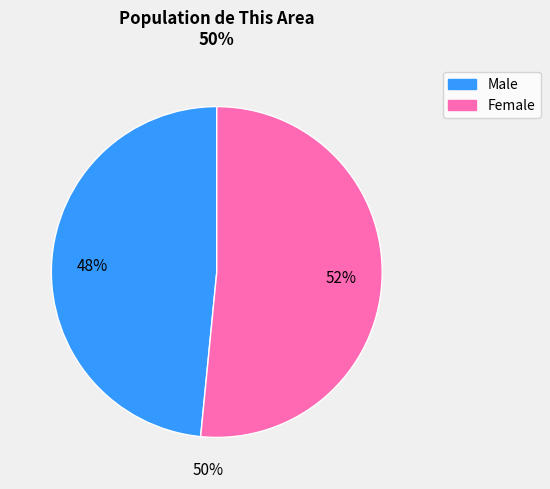

What is the majority slice?

Female